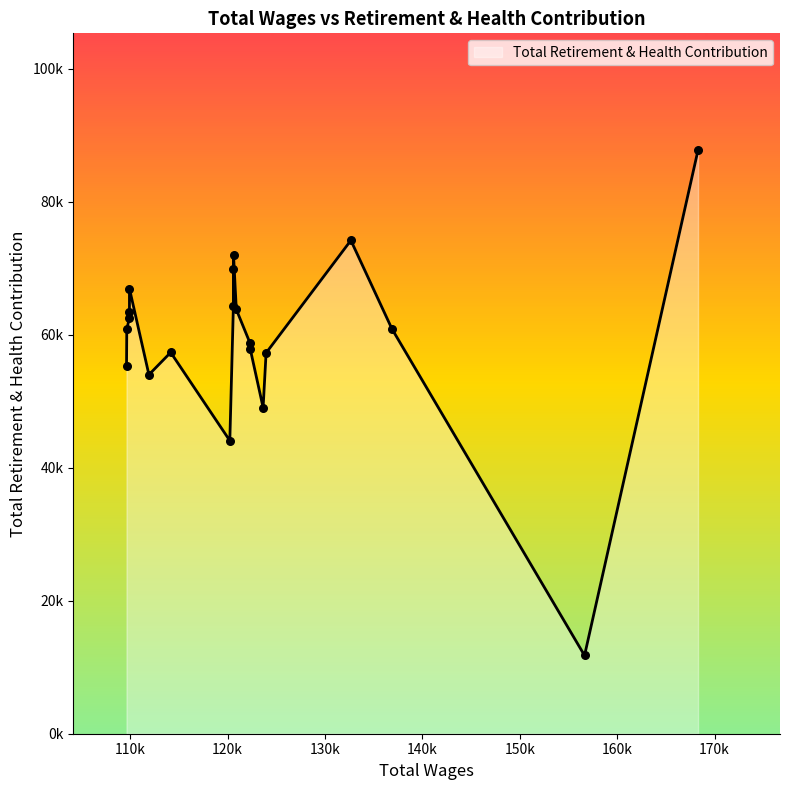

Between 114151.0 and 123640.0, which is larger?

114151.0